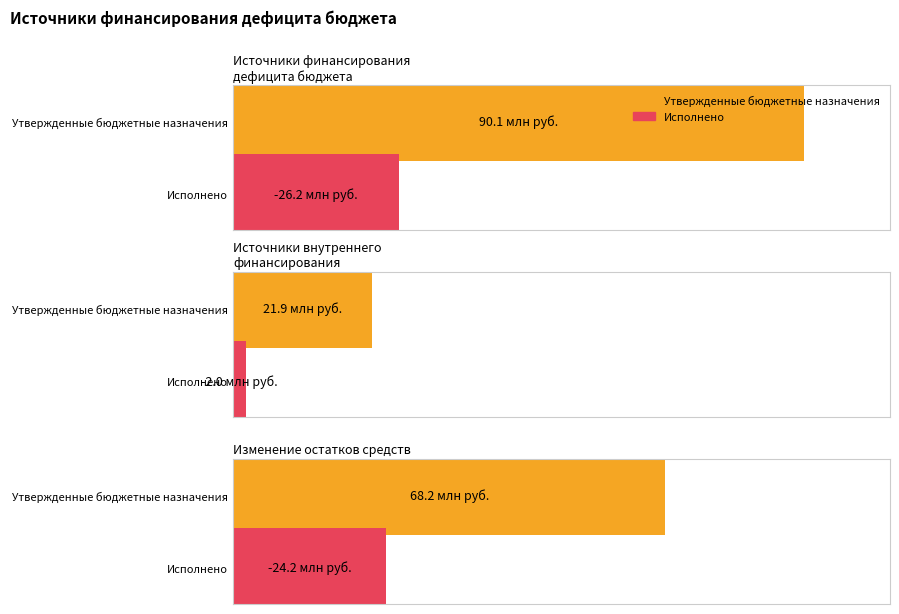

What is the total value across all series at Источники финансирования
дефицита бюджета?

63964893.5